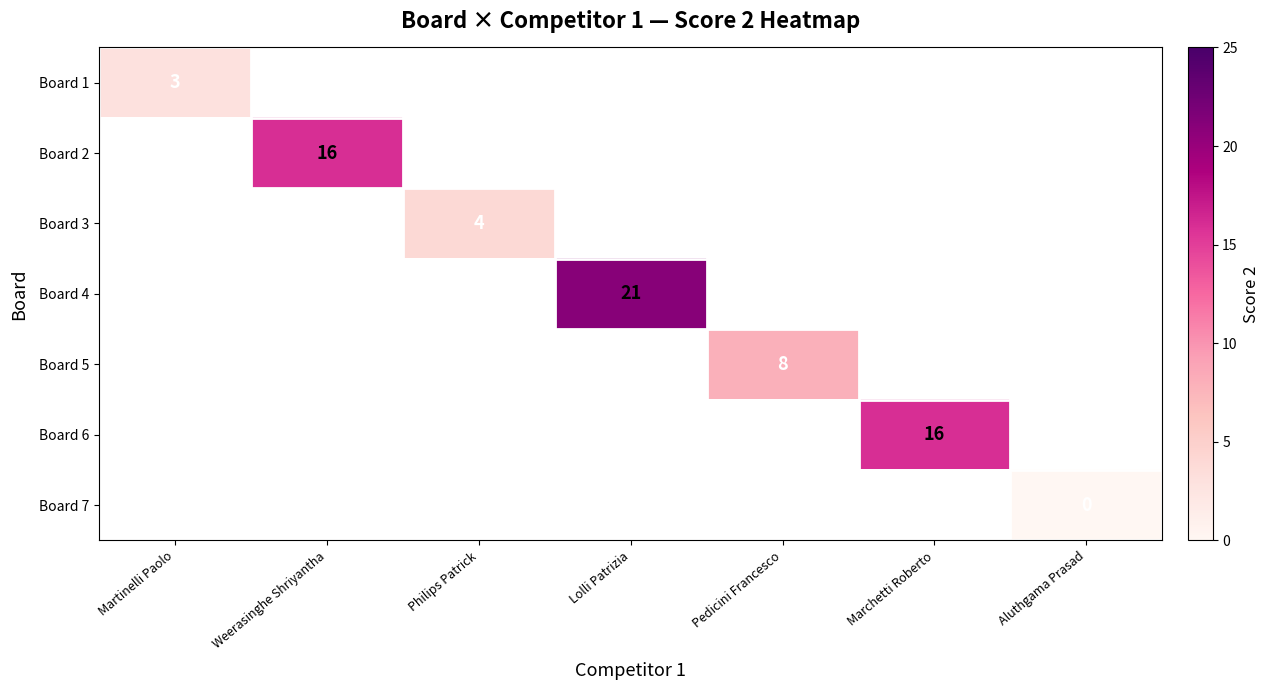

The value of Board 6 at Marchetti Roberto is 11. True or false?

False